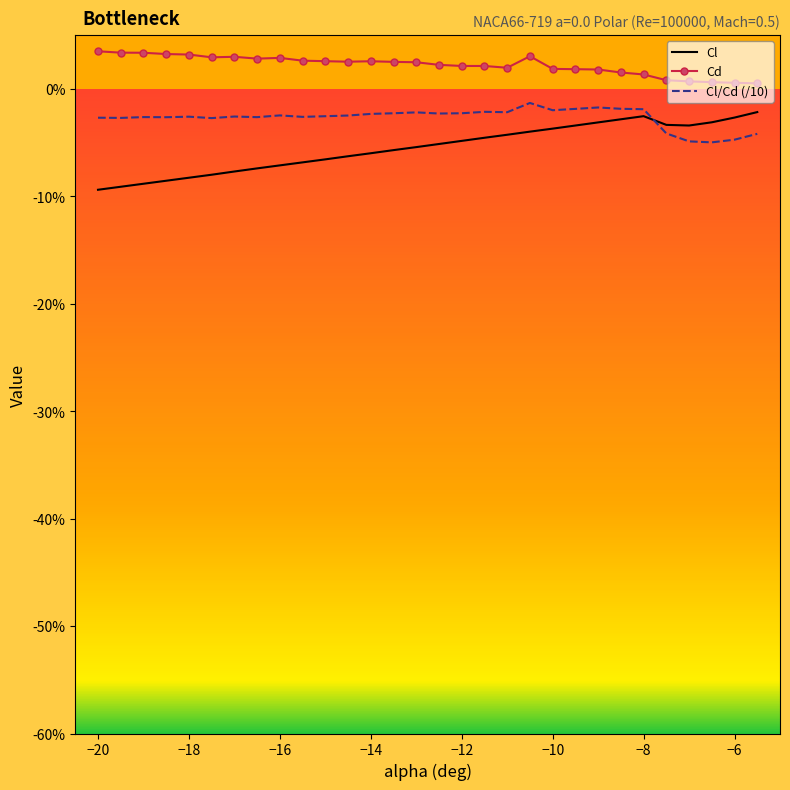

Rank the series by their maximum value, from lowest to highest.

Cl, Cl/Cd (/10), Cd